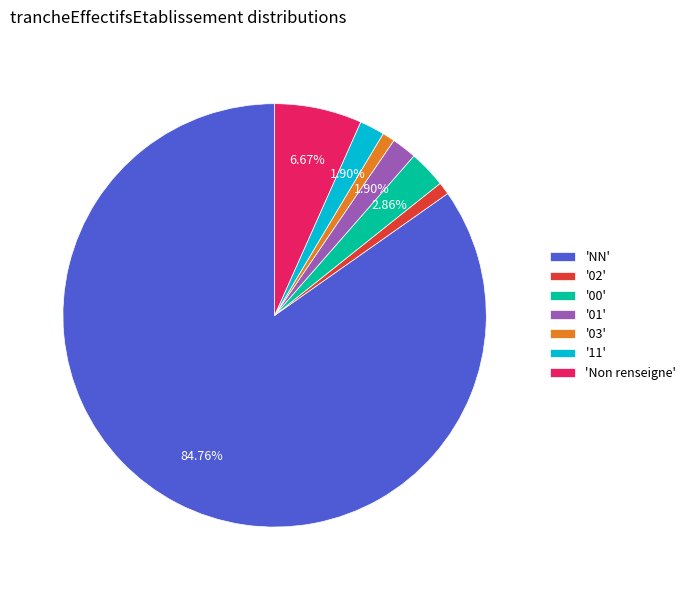

Approximately how many times larger is the value at 'NN' compared to 'Non renseigne'?

12.7